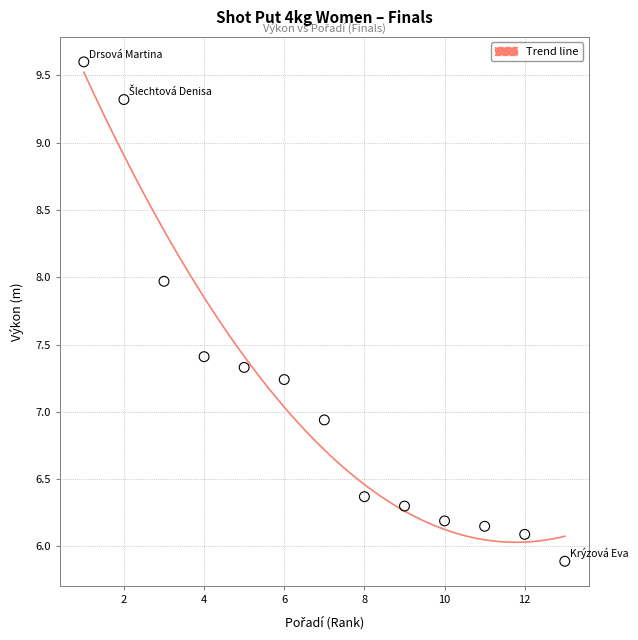

What Y value in the scatter plot is closest to 7?

6.9